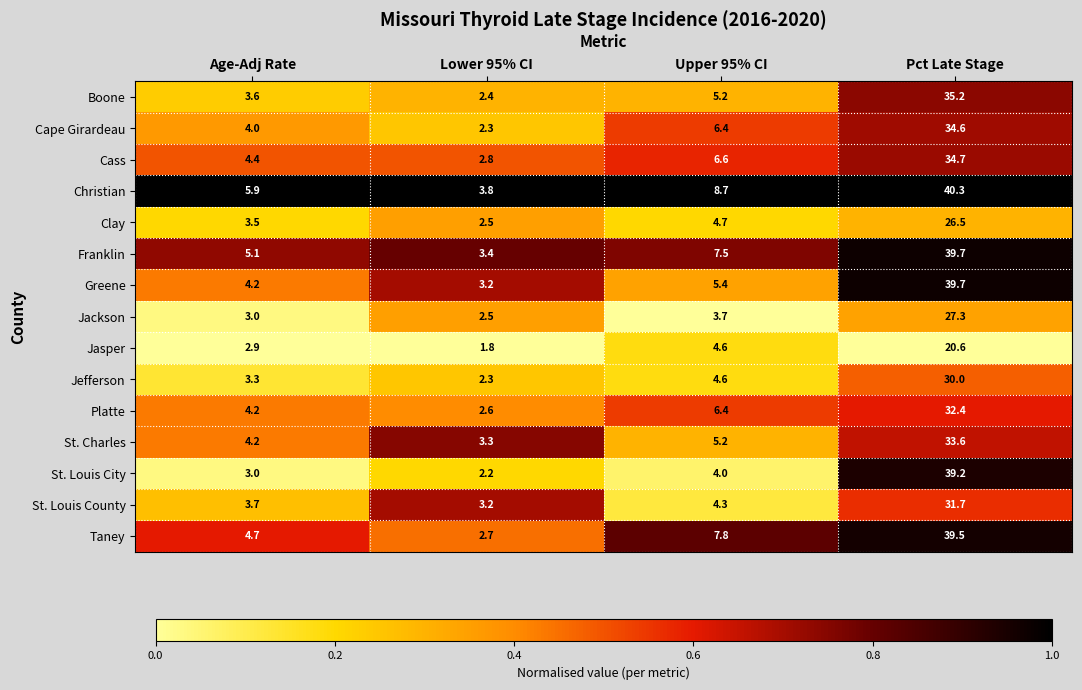

The St. Charles series shows 9.1 at Upper 95% CI. True or false?

False